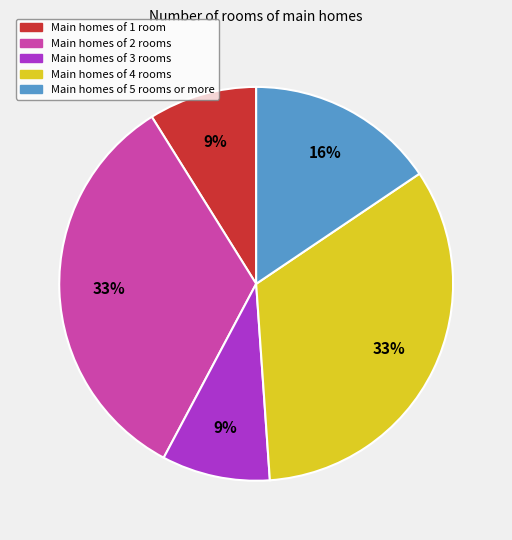

Do Main homes of 4 rooms and Main homes of 1 room together represent more than half of the pie?

No